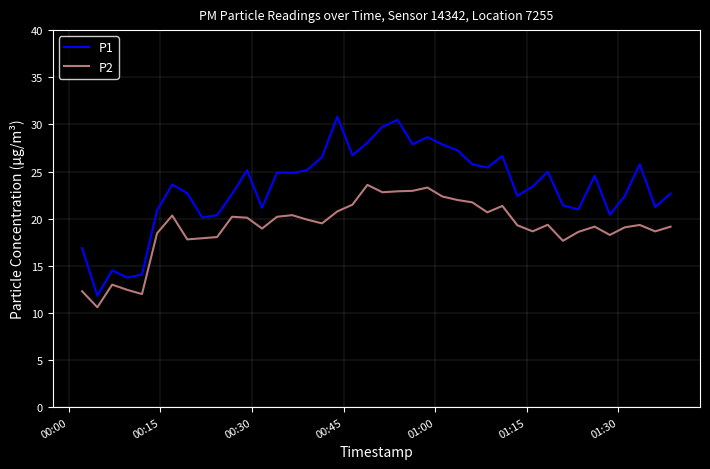

Which series has the largest total across all categories?

P1